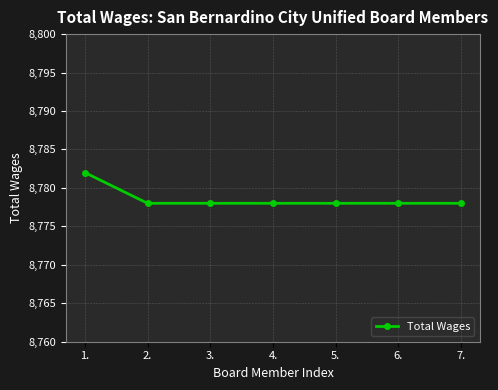

How many lines are shown in the chart?

1